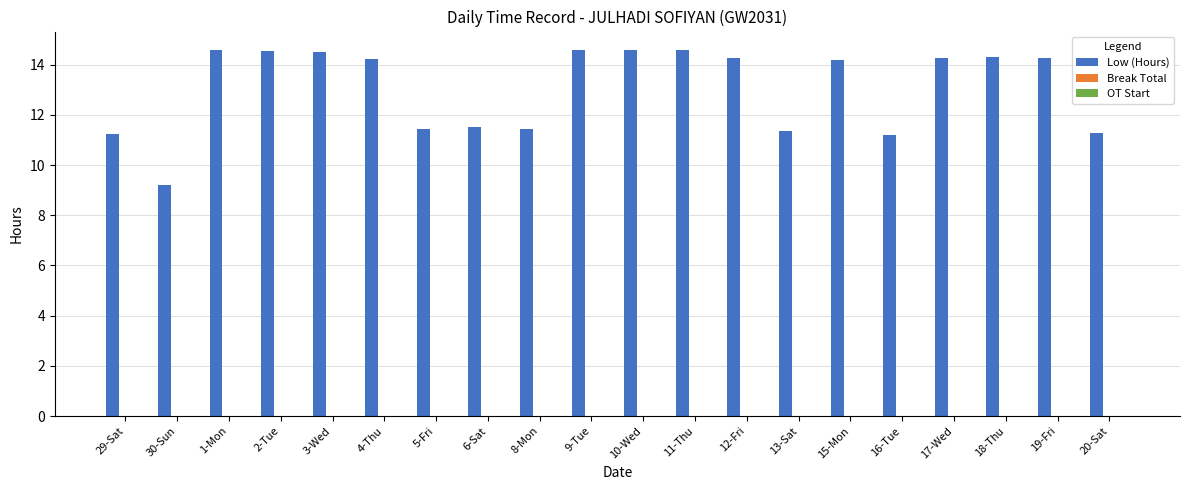

True or false: the data shows 5.3 at 1-Mon.

False